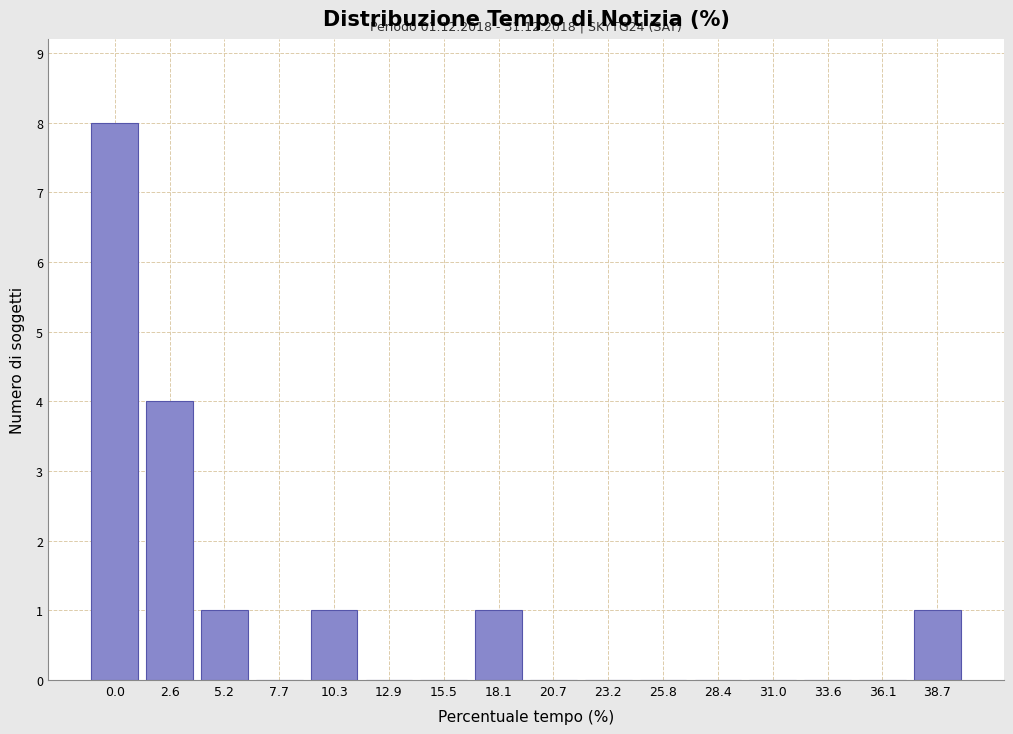

Reading left to right, transcribe all the data shown in this chart.

0.0=8	2.6=4	5.2=1	7.7=0	10.3=1	12.9=0	15.5=0	18.1=1	20.7=0	23.2=0	25.8=0	28.4=0	31.0=0	33.6=0	36.1=0	38.7=1